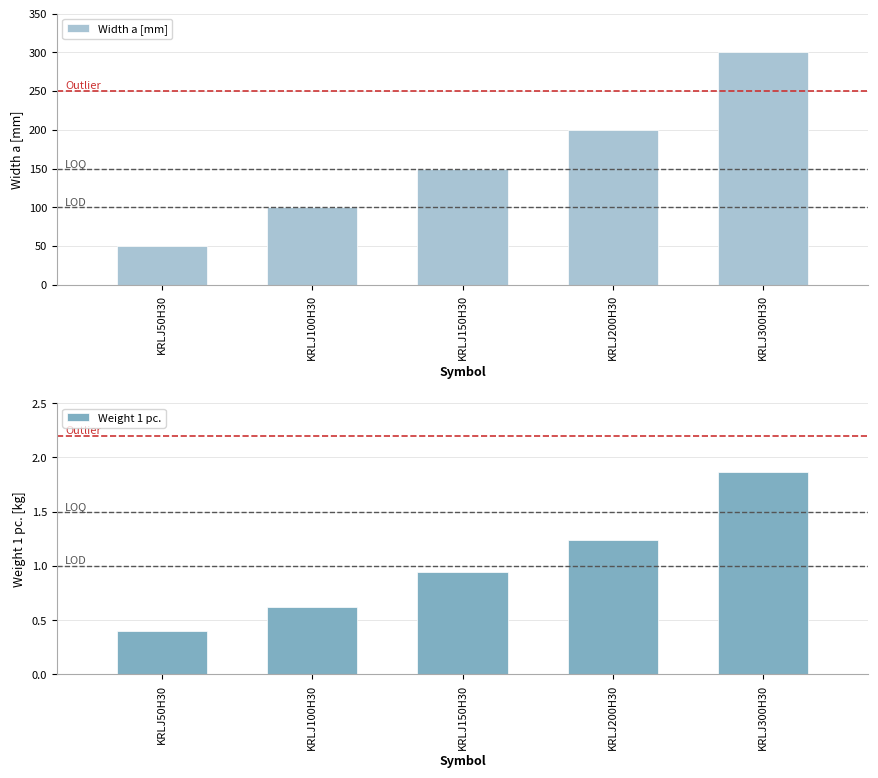

At which label is Width a [mm] closest to 175?

KRLJ150H30